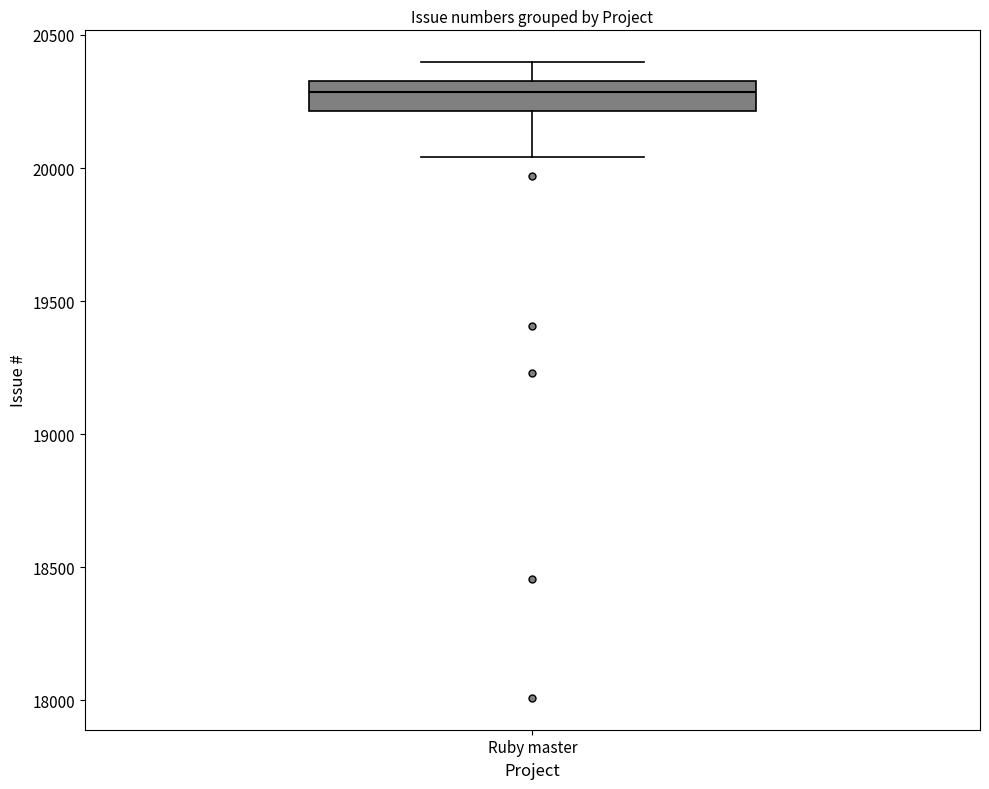

Read this box plot against the y-axis: the position of the median line, the range covered by the box, and the ends of both whiskers. The values are not printed on the chart, so give them approximately, as read against the axis.

median 20300, box 20200 to 20350, whiskers 20050 to 20400